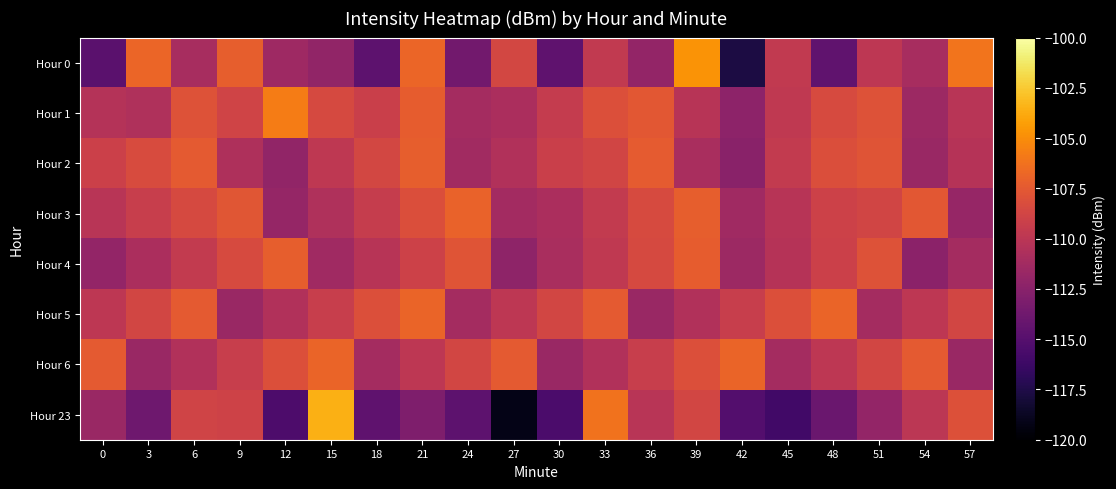

Reading right to left, extract all data points from this chart.

Hour 0: 57=-106.1	54=-110.9	51=-109.9	48=-114.5	45=-109.6	42=-117.7	39=-104.7	36=-112.0	33=-109.6	30=-114.6	27=-108.6	24=-113.7	21=-106.8	18=-114.6	15=-112.0	12=-111.4	9=-107.2	6=-111.0	3=-106.8	0=-114.8
Hour 1: 57=-110.1	54=-111.5	51=-107.9	48=-108.4	45=-109.7	42=-112.3	39=-110.2	36=-107.6	33=-108.1	30=-109.5	27=-110.8	24=-111.1	21=-107.3	18=-109.2	15=-108.5	12=-105.7	9=-108.9	6=-107.9	3=-110.6	0=-110.4
Hour 2: 57=-110.3	54=-111.7	51=-107.8	48=-108.2	45=-109.6	42=-112.5	39=-110.9	36=-107.4	33=-108.8	30=-109.2	27=-110.5	24=-111.3	21=-107.2	18=-108.6	15=-109.8	12=-112.1	9=-110.7	6=-107.5	3=-108.3	0=-109.1
Hour 3: 57=-111.8	54=-107.6	51=-108.8	48=-109.0	45=-110.2	42=-111.4	39=-107.2	36=-108.4	33=-109.6	30=-110.8	27=-111.2	24=-107.0	21=-108.2	18=-109.4	15=-110.6	12=-111.9	9=-107.7	6=-108.5	3=-109.3	0=-110.1
Hour 4: 57=-111.1	54=-112.4	51=-107.9	48=-109.1	45=-110.3	42=-111.5	39=-107.3	36=-108.5	33=-109.7	30=-110.9	27=-112.2	24=-107.8	21=-109.0	18=-110.2	15=-111.4	12=-107.2	9=-108.4	6=-109.6	3=-110.8	0=-112.0
Hour 5: 57=-108.7	54=-109.9	51=-111.1	48=-106.9	45=-108.1	42=-109.3	39=-110.5	36=-111.7	33=-107.5	30=-108.7	27=-109.9	24=-111.1	21=-106.9	18=-108.1	15=-109.3	12=-110.5	9=-111.7	6=-107.5	3=-108.7	0=-109.9
Hour 6: 57=-111.7	54=-107.5	51=-108.7	48=-109.9	45=-111.1	42=-106.9	39=-108.1	36=-109.3	33=-110.5	30=-111.7	27=-107.5	24=-108.7	21=-109.9	18=-111.1	15=-106.9	12=-108.1	9=-109.3	6=-110.5	3=-111.7	0=-107.5
Hour 23: 57=-108.0	54=-110.0	51=-112.0	48=-114.0	45=-116.0	42=-115.1	39=-108.7	36=-110.1	33=-106.2	30=-115.5	27=-119.2	24=-114.7	21=-113.0	18=-114.6	15=-103.6	12=-115.5	9=-109.0	6=-108.8	3=-113.8	0=-111.7